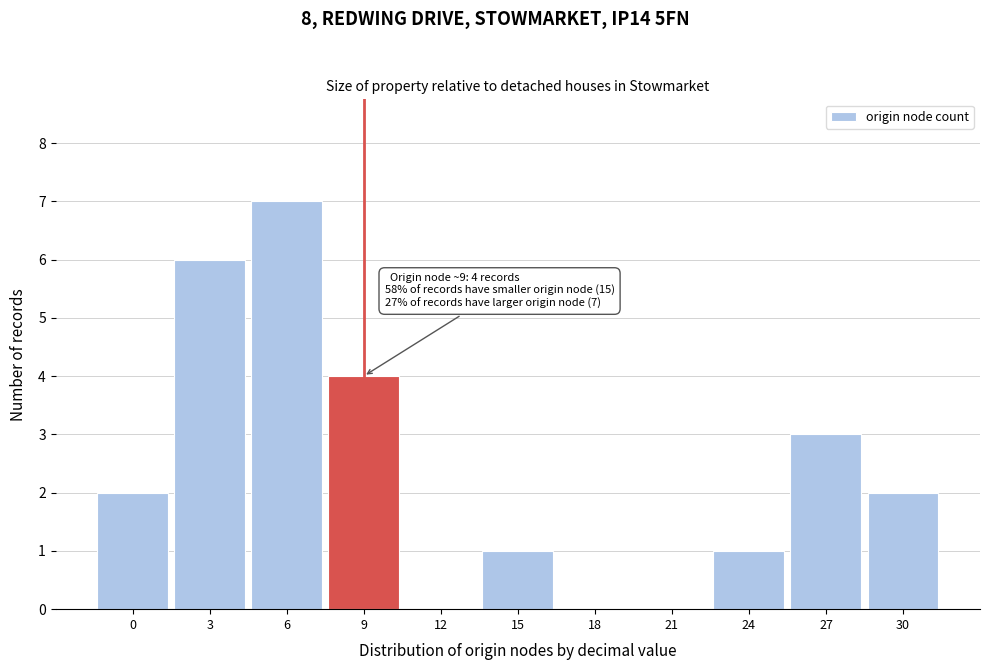

Reading left to right, extract all data points from this chart.

0=2	3=6	6=7	9=4	12=0	15=1	18=0	21=0	24=1	27=3	30=2